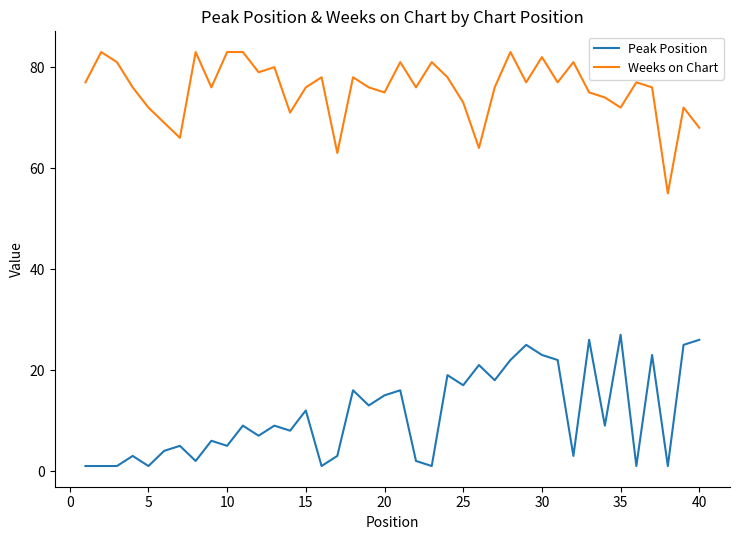

What is the lowest value of the Weeks on Chart series?

55